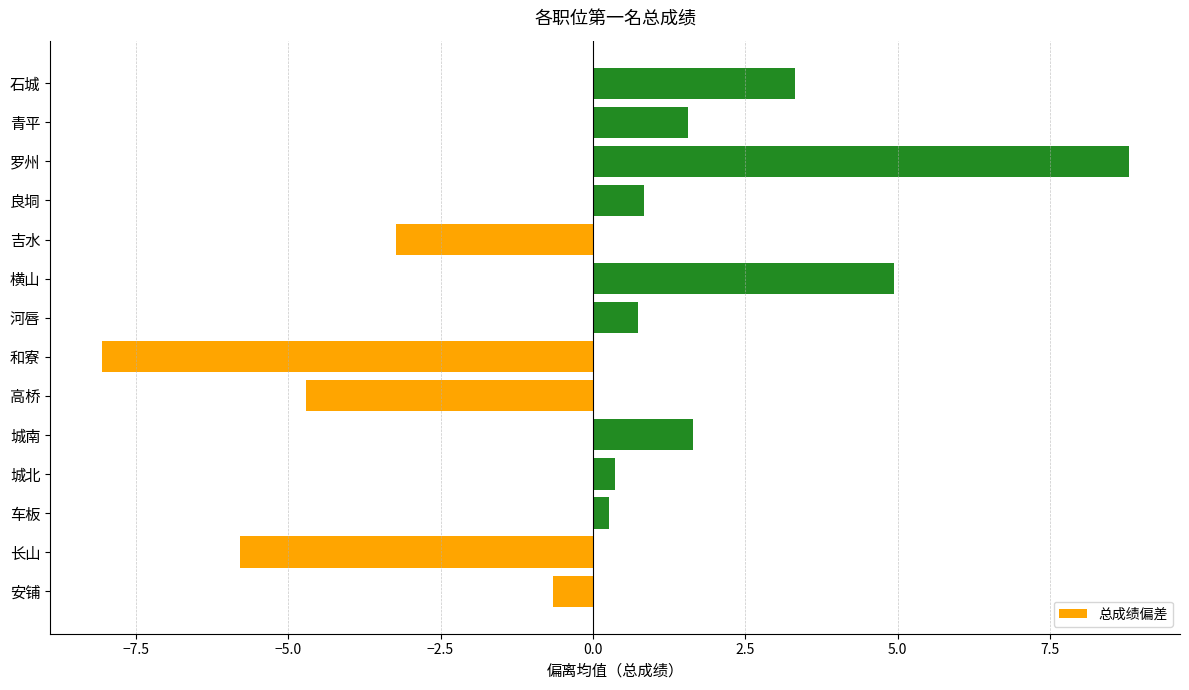

Reading top to bottom, transcribe all the data shown in this chart.

石城=3.3	青平=1.6	罗州=8.8	良垌=0.8	吉水=-3.2	横山=4.9	河唇=0.7	和寮=-8.1	高桥=-4.7	城南=1.6	城北=0.4	车板=0.3	长山=-5.8	安铺=-0.7